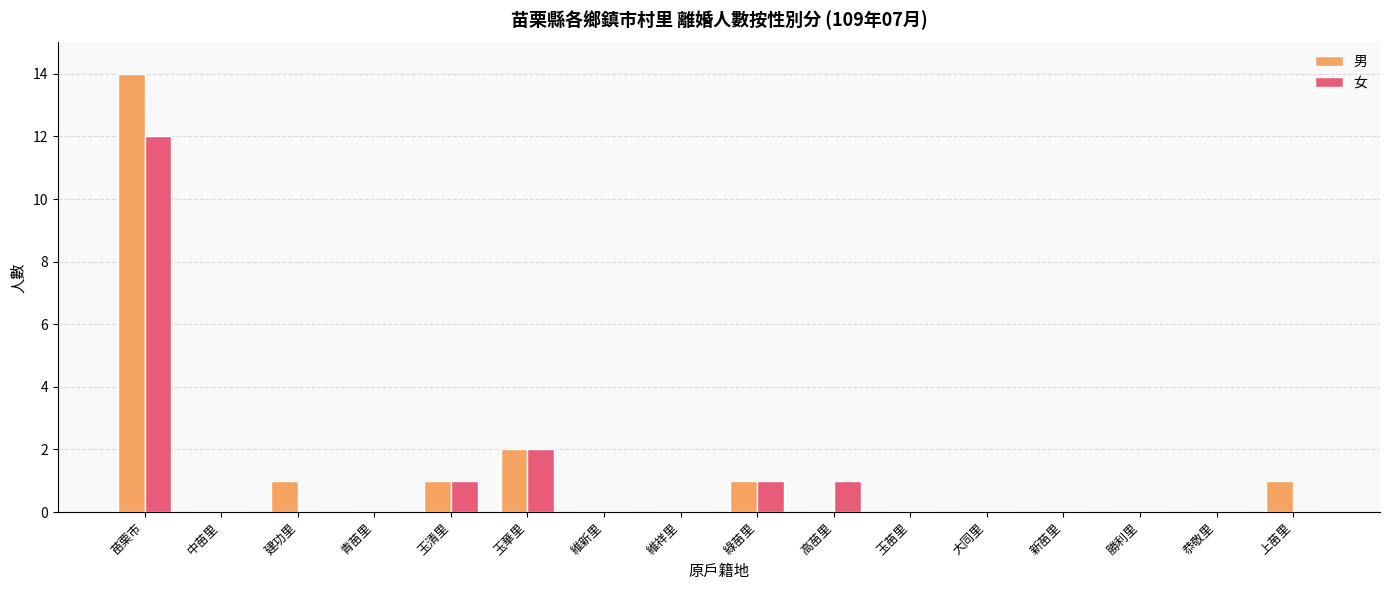

What is the total value across all series at 建功里?

1